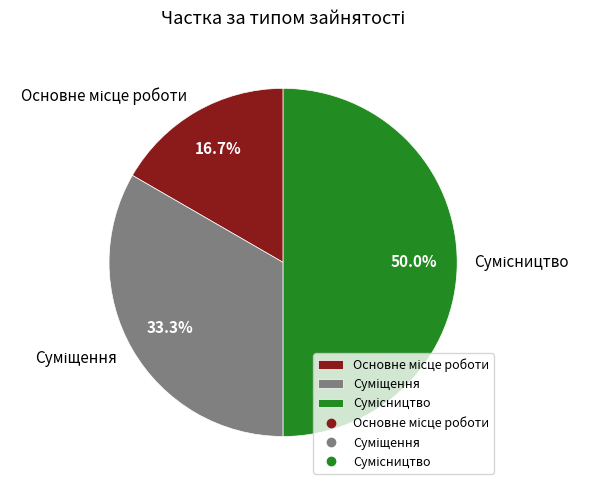

To the nearest percent, what is the average slice percentage?

33%